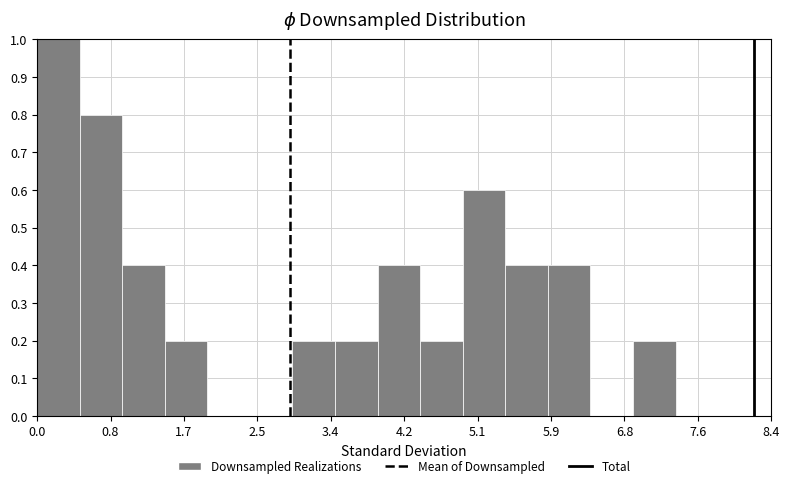

Reading left to right, transcribe this chart: for each bar, give the range it covers on the x-axis and its height. Neither the bar edges nor the heights are printed on the chart, so give them approximately, as read against the axes.

0.0 to 0.5: 1.0
0.5 to 1.0: 0.8
1.0 to 1.5: 0.4
1.5 to 2.0: 0.2
2.0 to 2.4: 0
2.4 to 2.9: 0
2.9 to 3.4: 0.2
3.4 to 3.9: 0.2
3.9 to 4.4: 0.4
4.4 to 4.9: 0.2
4.9 to 5.4: 0.6
5.4 to 5.9: 0.4
5.9 to 6.4: 0.4
6.4 to 6.9: 0
6.9 to 7.3: 0.2